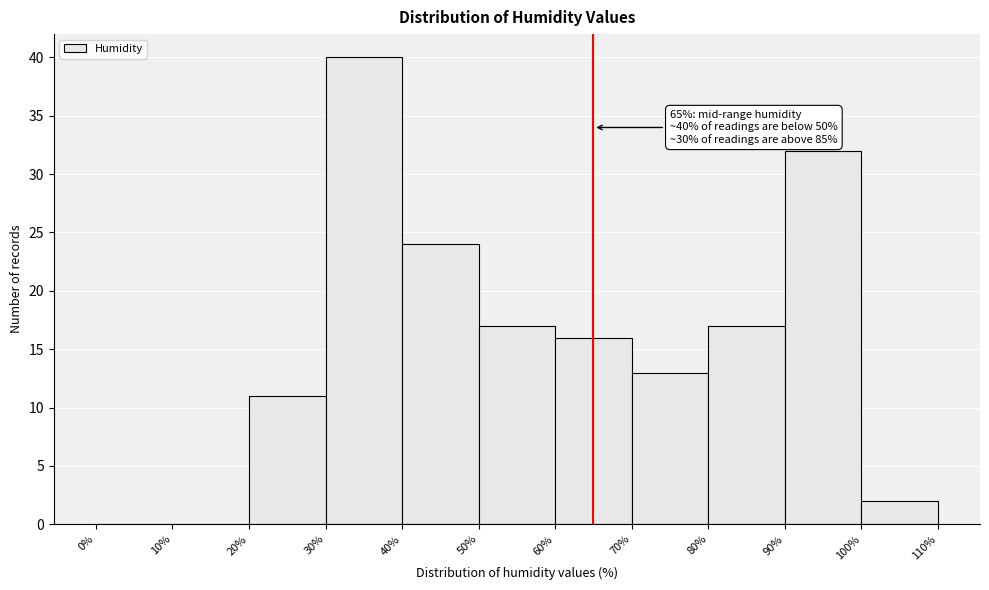

Which range on the x-axis has the tallest bar?

30% to 40%